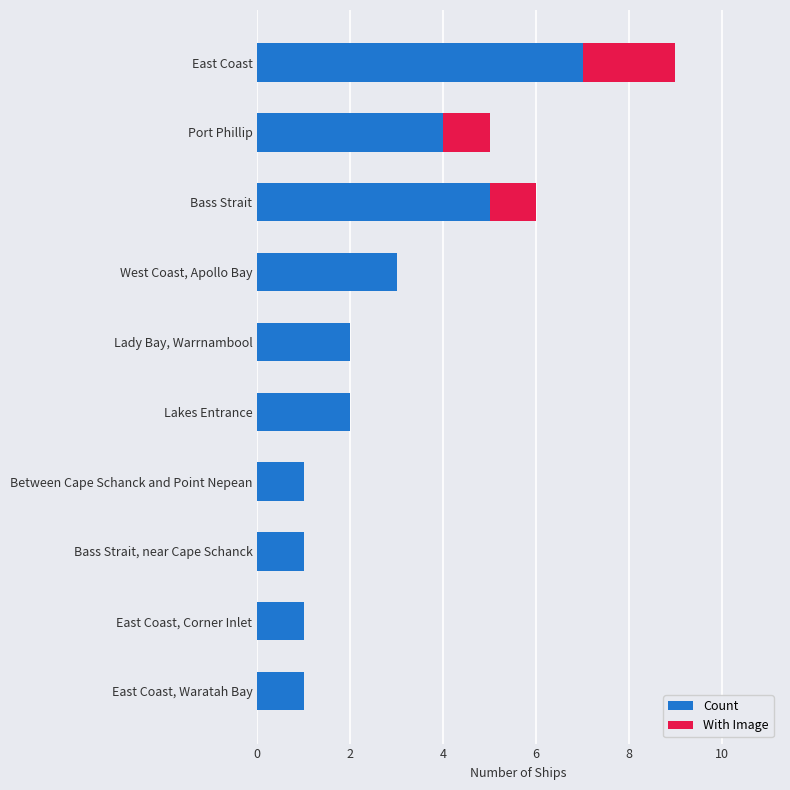

Read the Count value at West Coast, Apollo Bay.

3